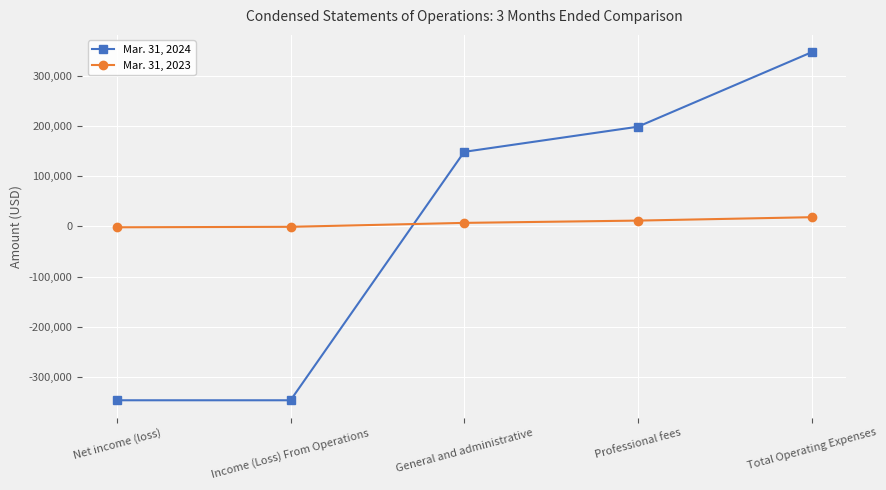

What is the sum of the Mar. 31, 2024 values at Net income (loss) and General and administrative?

-198102